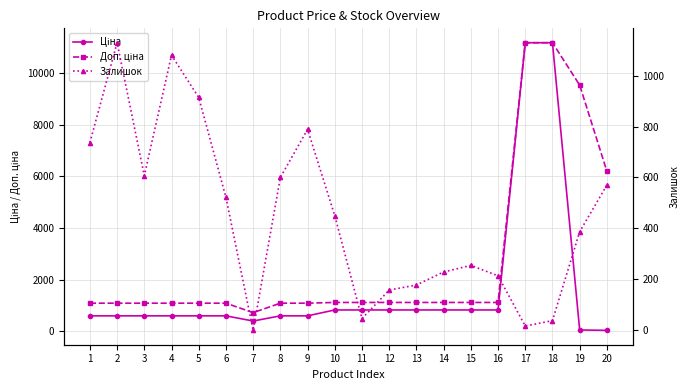

At which category is the sum across all series the highest?

18